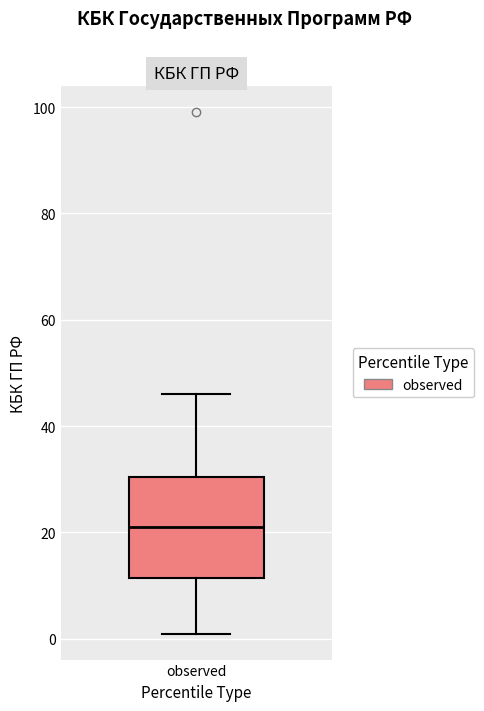

Transcribe this box plot: give where the median line is, the range the box spans, and where the two whiskers end, as read against the y-axis. The values are not printed on the chart, so give them approximately, as read against the axis.

median 22, box 12 to 30, whiskers 2 to 46